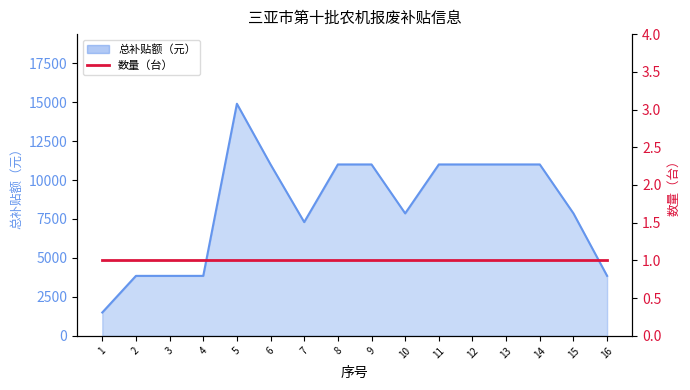

Rank the categories by value from lowest to highest.

1, 2, 3, 4, 16, 7, 10, 15, 6, 8, 9, 11, 12, 13, 14, 5